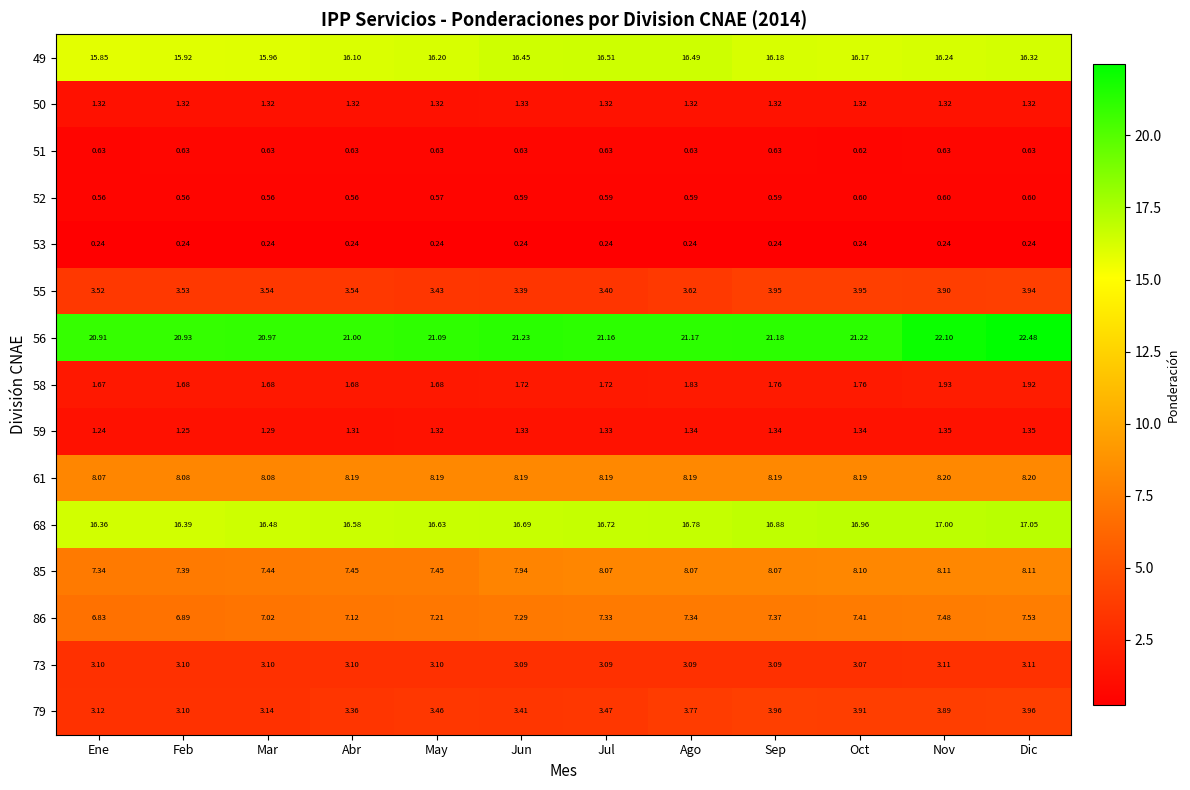

List the series in order of their peak value, lowest first.

53, 52, 51, 50, 59, 58, 73, 55, 79, 86, 85, 61, 49, 68, 56